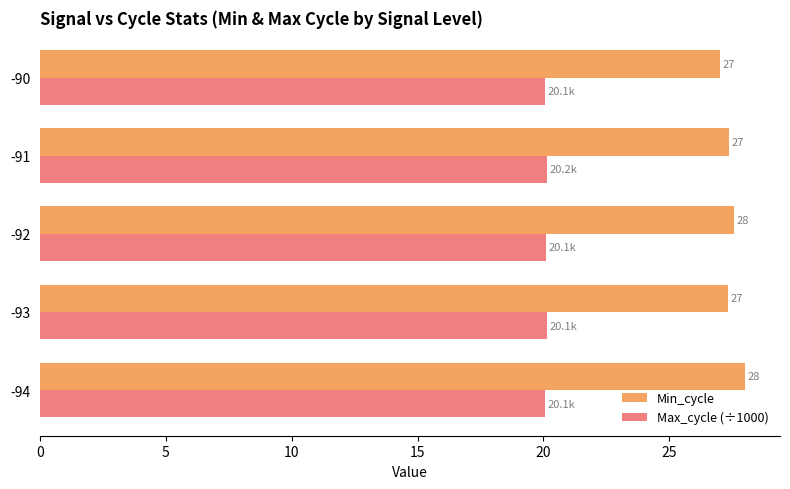

What is the minimum value shown in the chart?

20.1